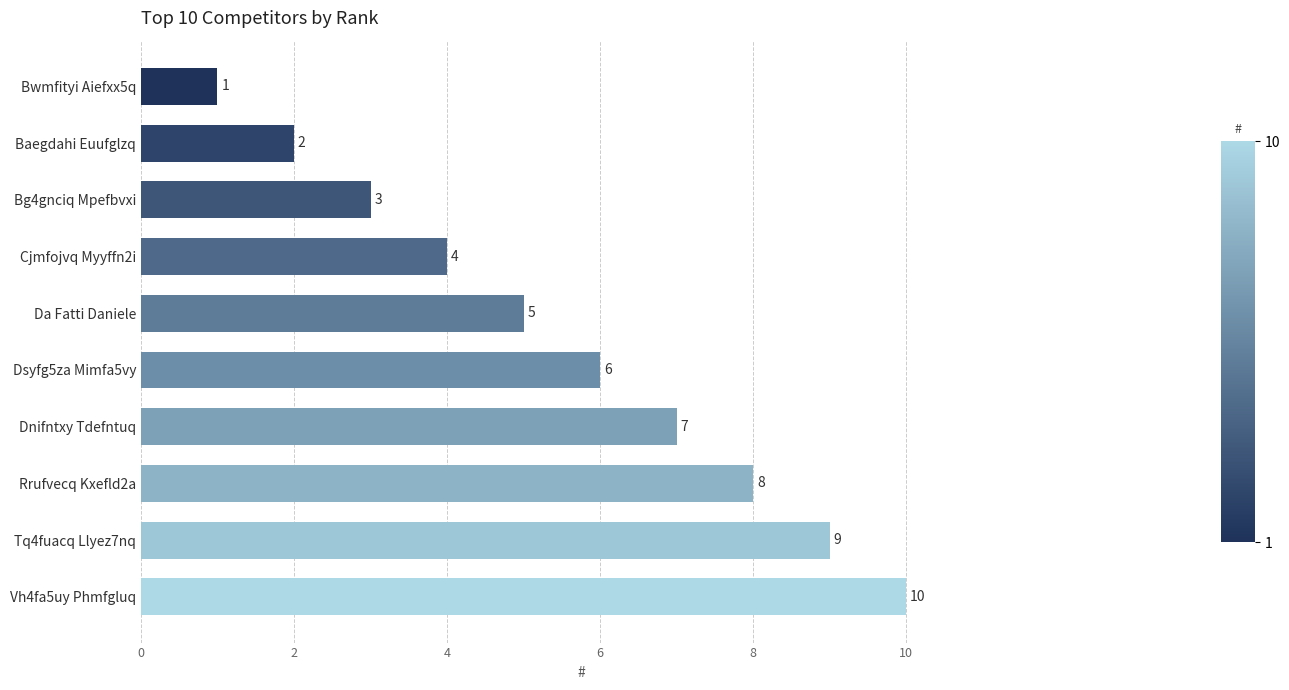

Is it true that the value at Dsyfg5za Mimfa5vy is 6?

True